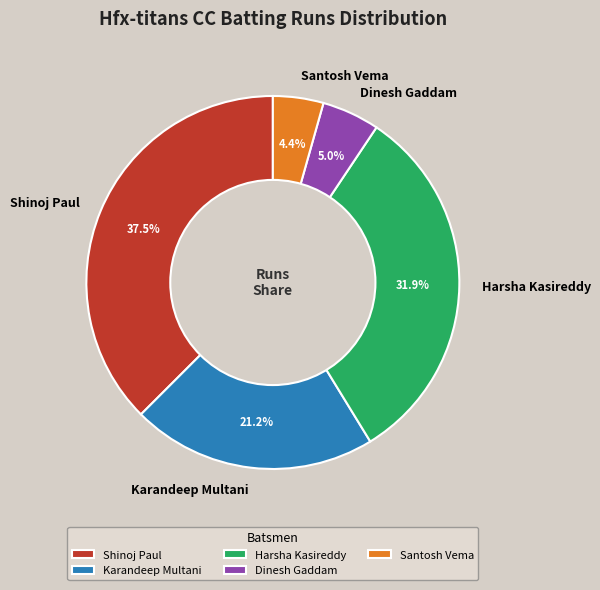

Rank the categories by value from highest to lowest.

Shinoj Paul, Harsha Kasireddy, Karandeep Multani, Dinesh Gaddam, Santosh Vema